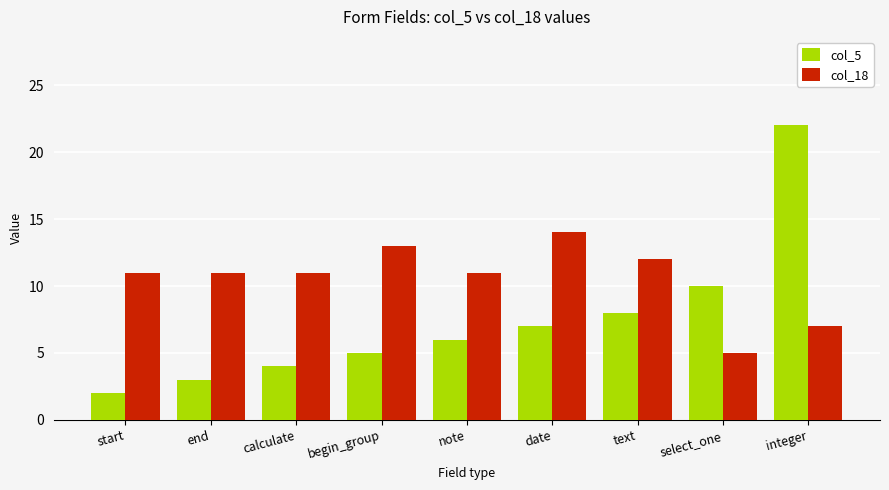

Which category has the highest value in the col_5 series?

integer